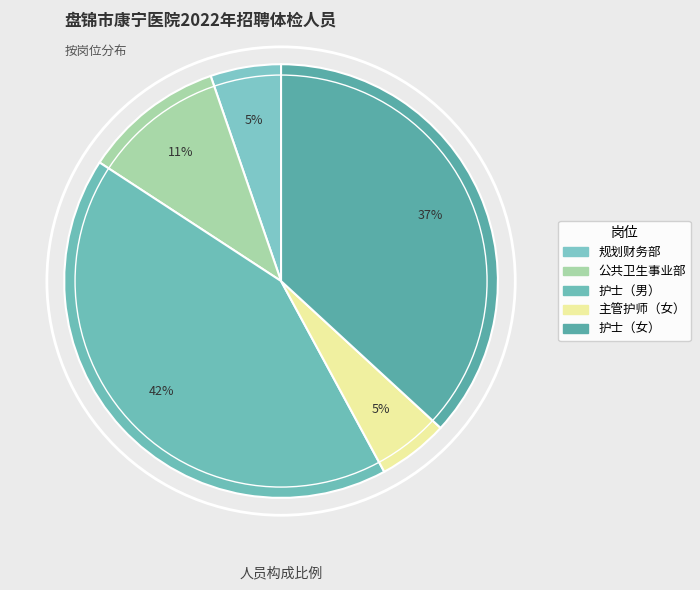

Approximately how many times larger is the value at 主管护师（女） compared to 护士（女）?

0.1